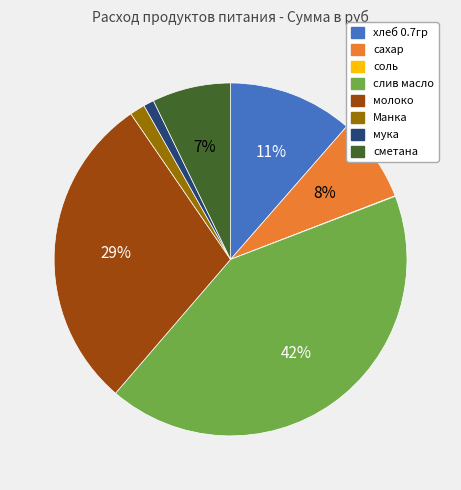

Do хлеб 0.7гр and слив масло together represent more than half of the pie?

Yes